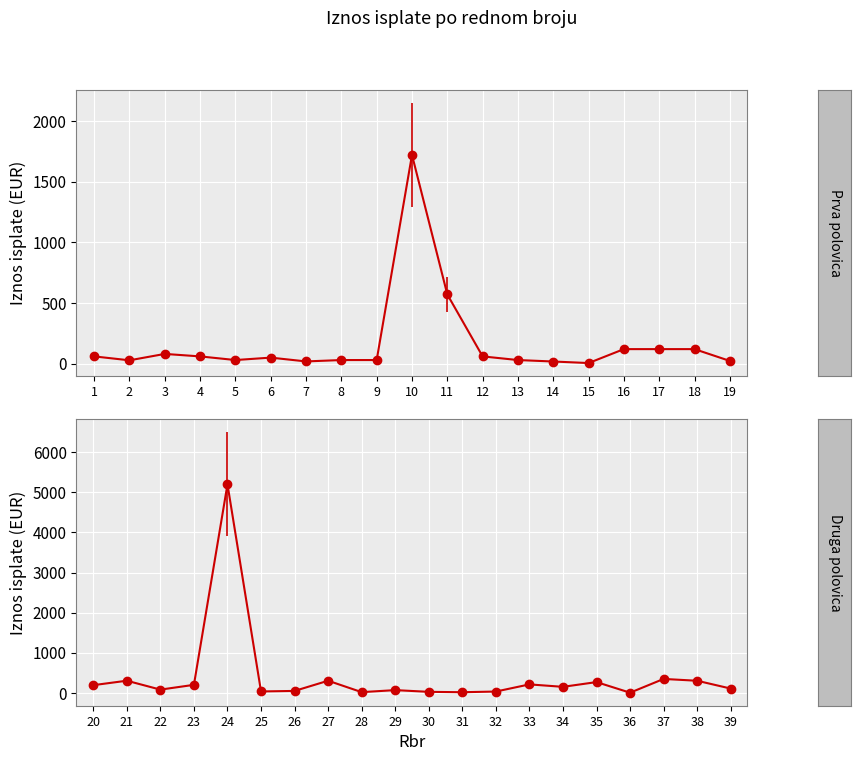

Which label corresponds to the smallest value in the chart?

36